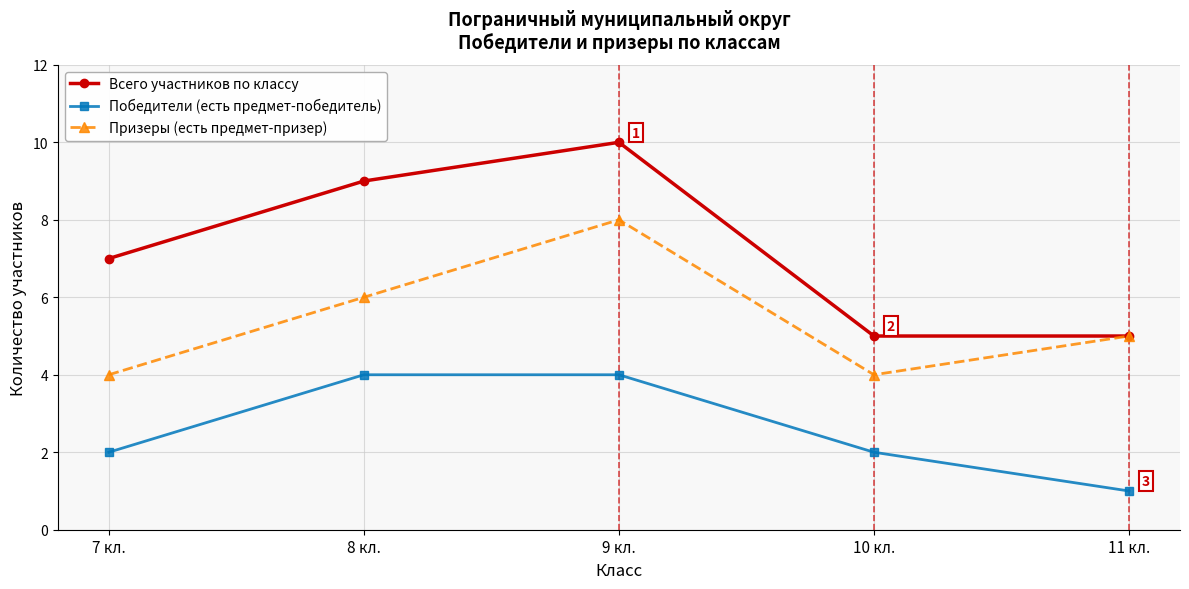

What is the total value across all series at 7 кл.?

13